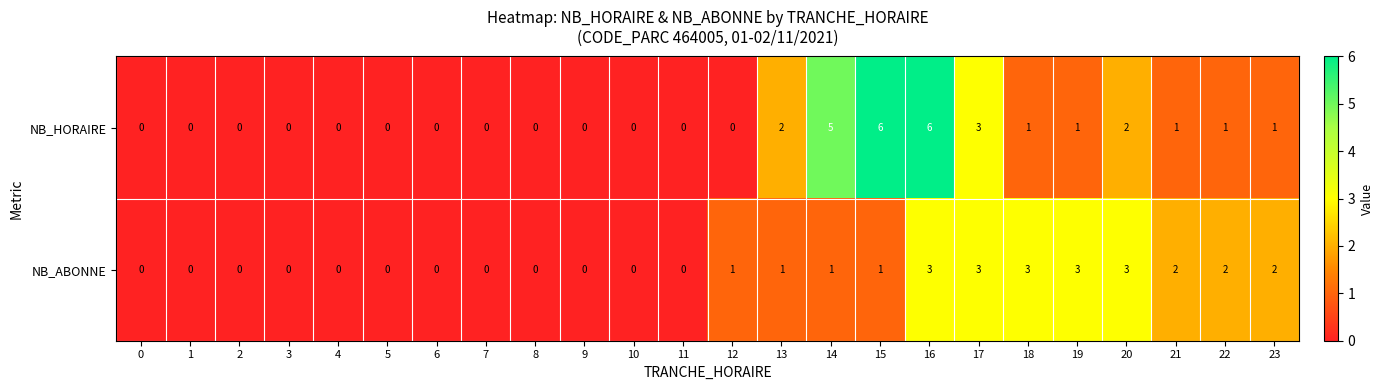

What is the total value across all series at 16?

9